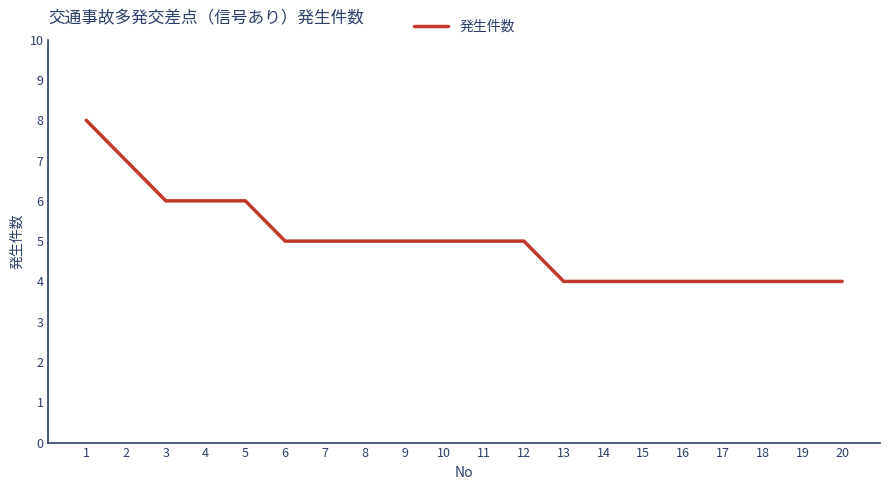

What value does the data have at 12?

5